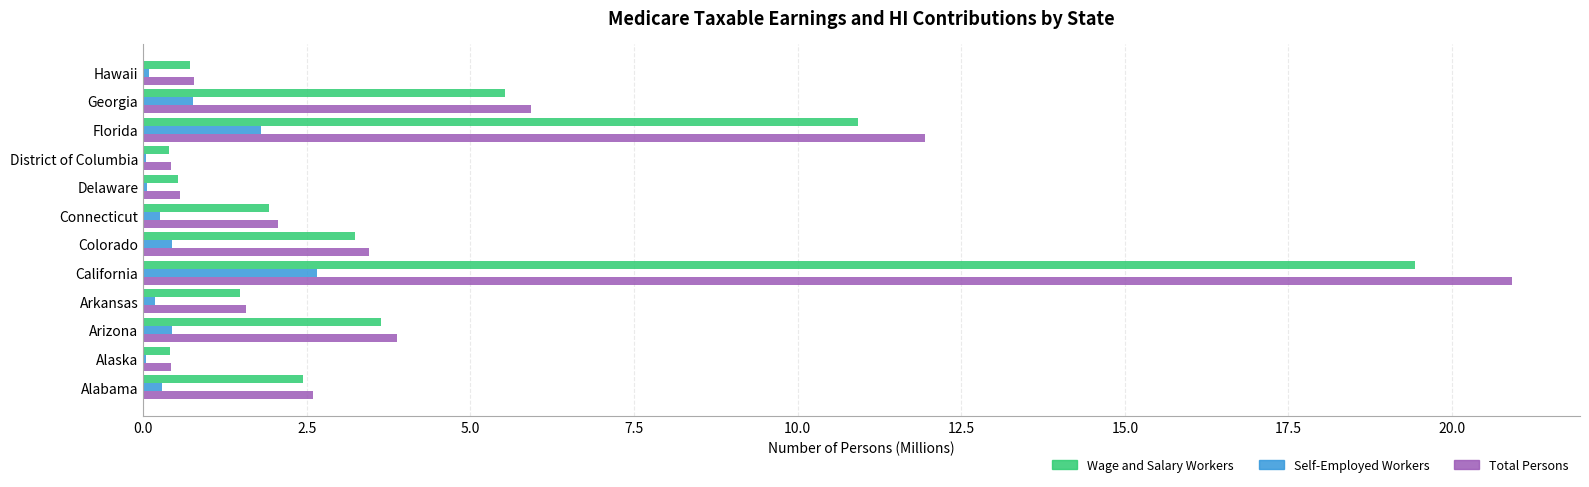

Which series has the widest spread of values?

Total Persons